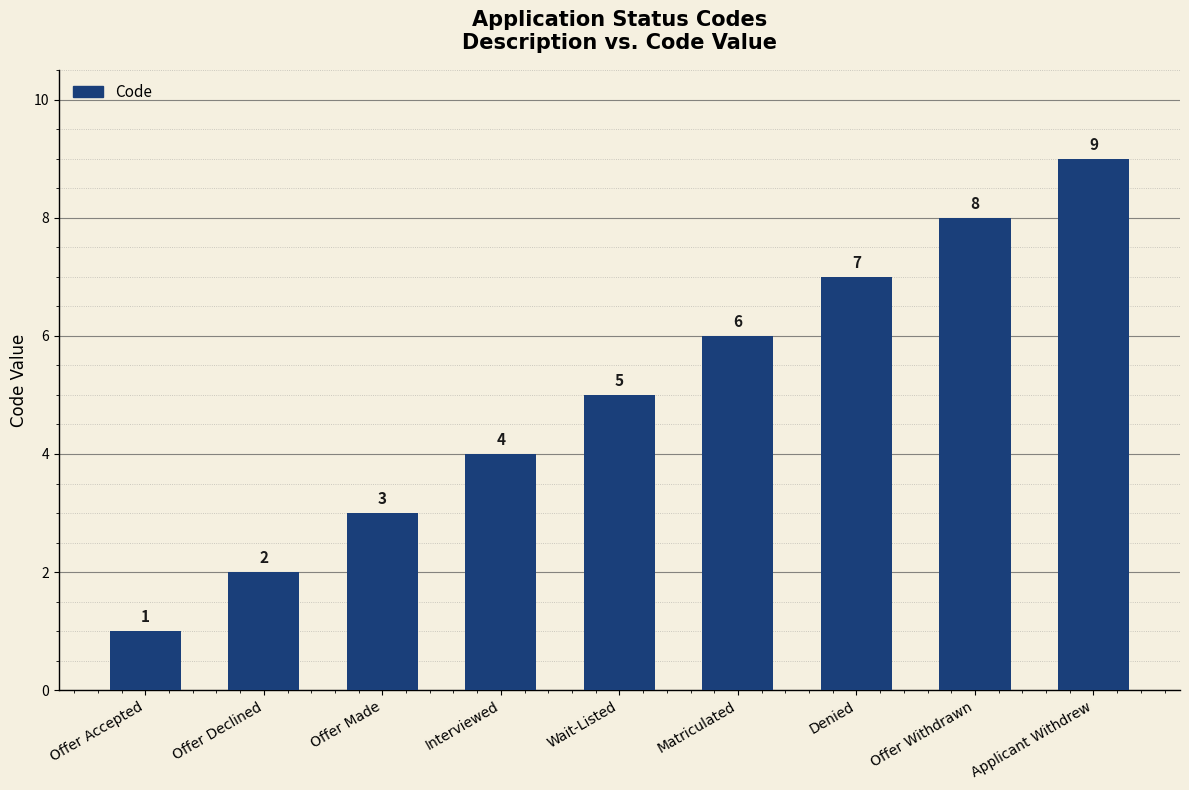

The value at Applicant Withdrew is 9. True or false?

True